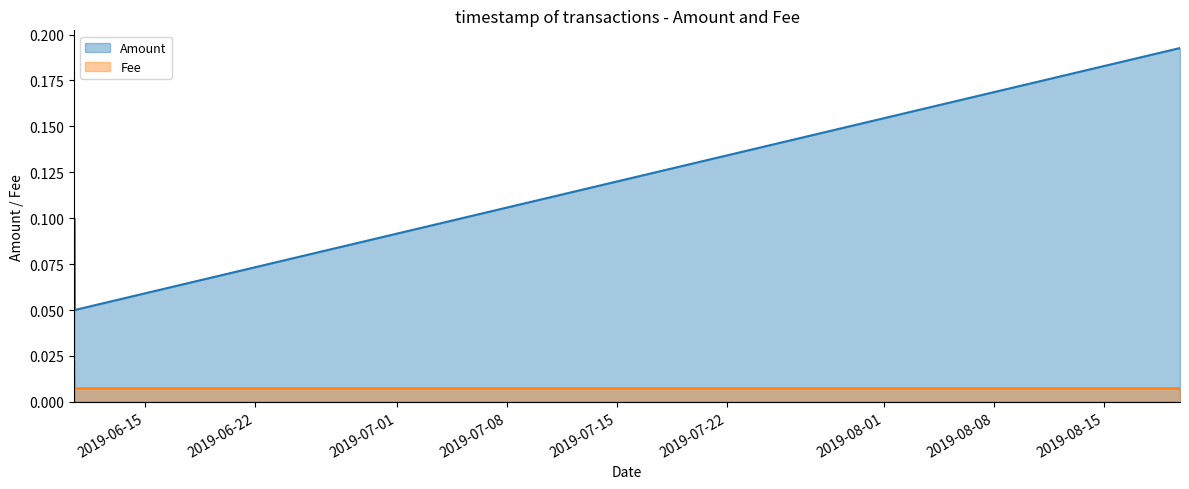

Does the chart have visible grid lines?

No